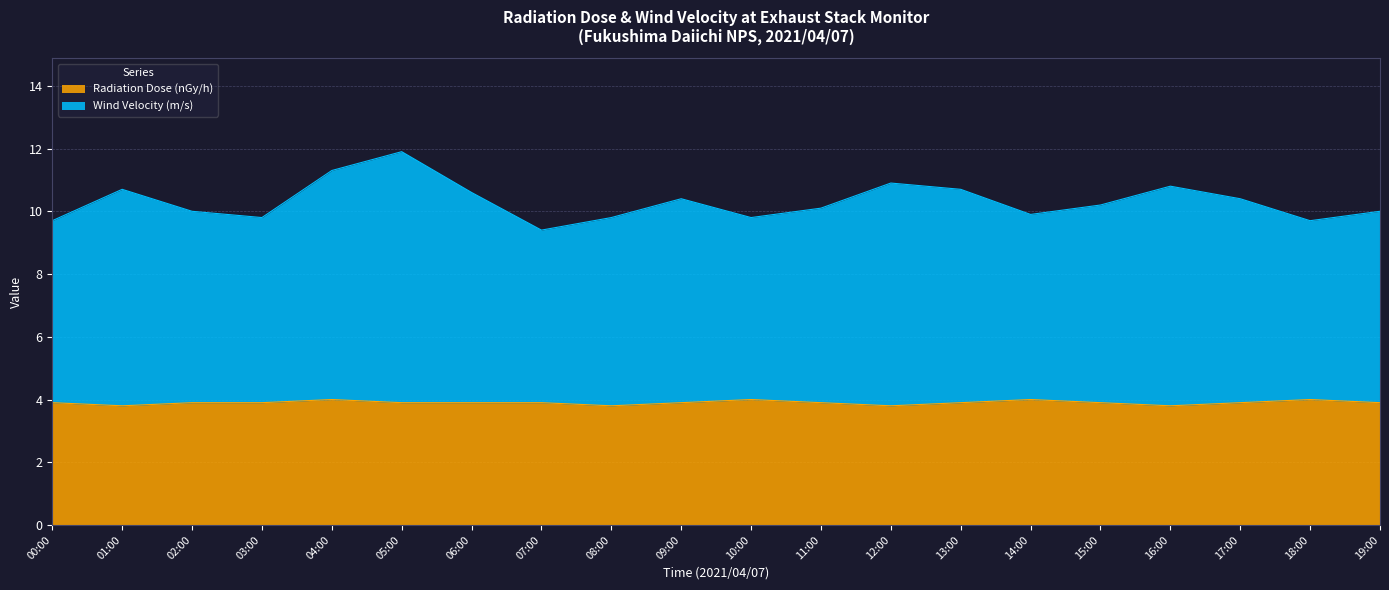

Reading left to right, list all the values displayed in this chart.

Radiation Dose (nGy/h): 3.9	3.8	3.9	3.9	4.0	3.9	3.9	3.9	3.8	3.9	4.0	3.9	3.8	3.9	4.0	3.9	3.8	3.9	4.0	3.9
Wind Velocity (m/s): 9.7	10.7	10.0	9.8	11.3	11.9	10.6	9.4	9.8	10.4	9.8	10.1	10.9	10.7	9.9	10.2	10.8	10.4	9.7	10.0